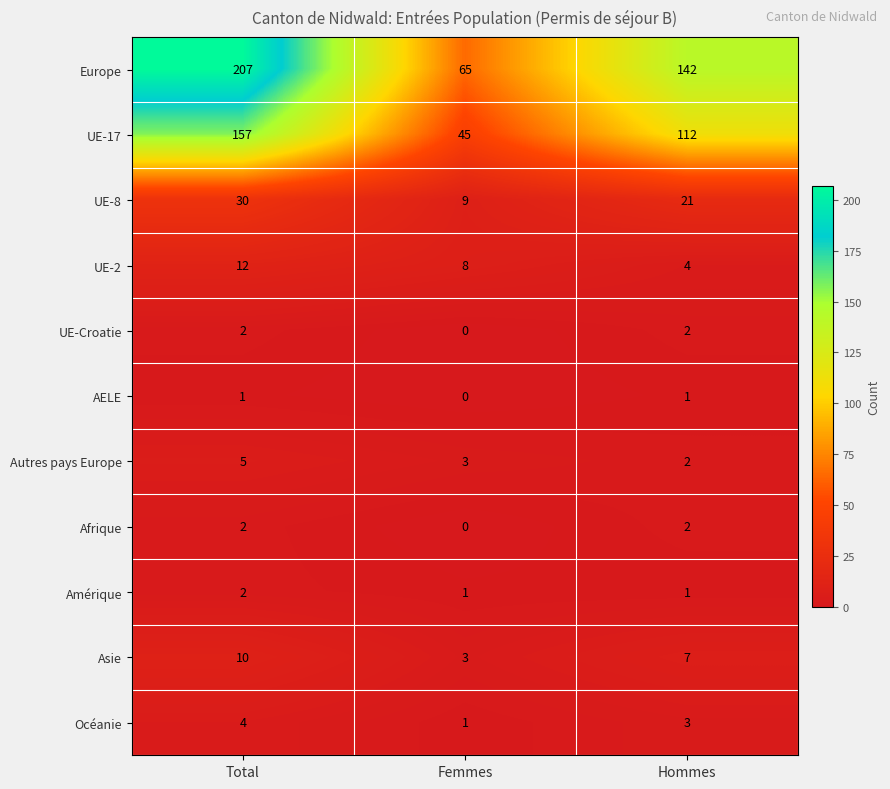

What is the sum of the UE-8 values at Total and Hommes?

51